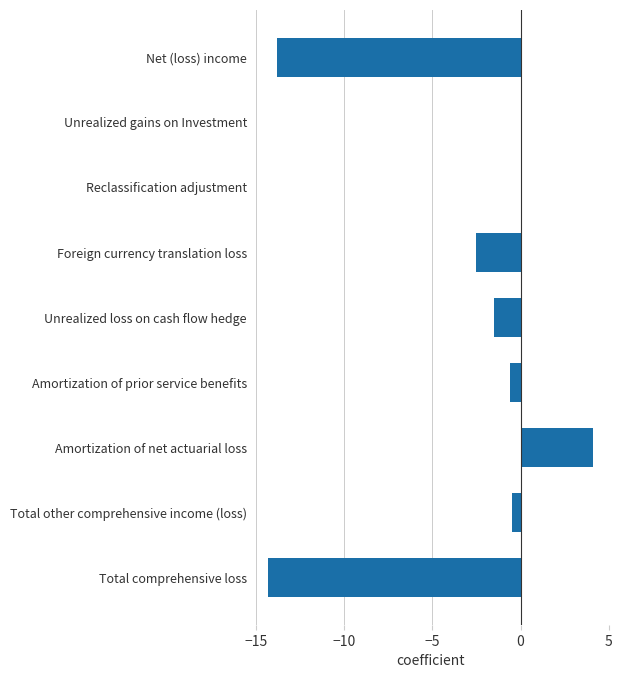

How many data points does each series have?

9